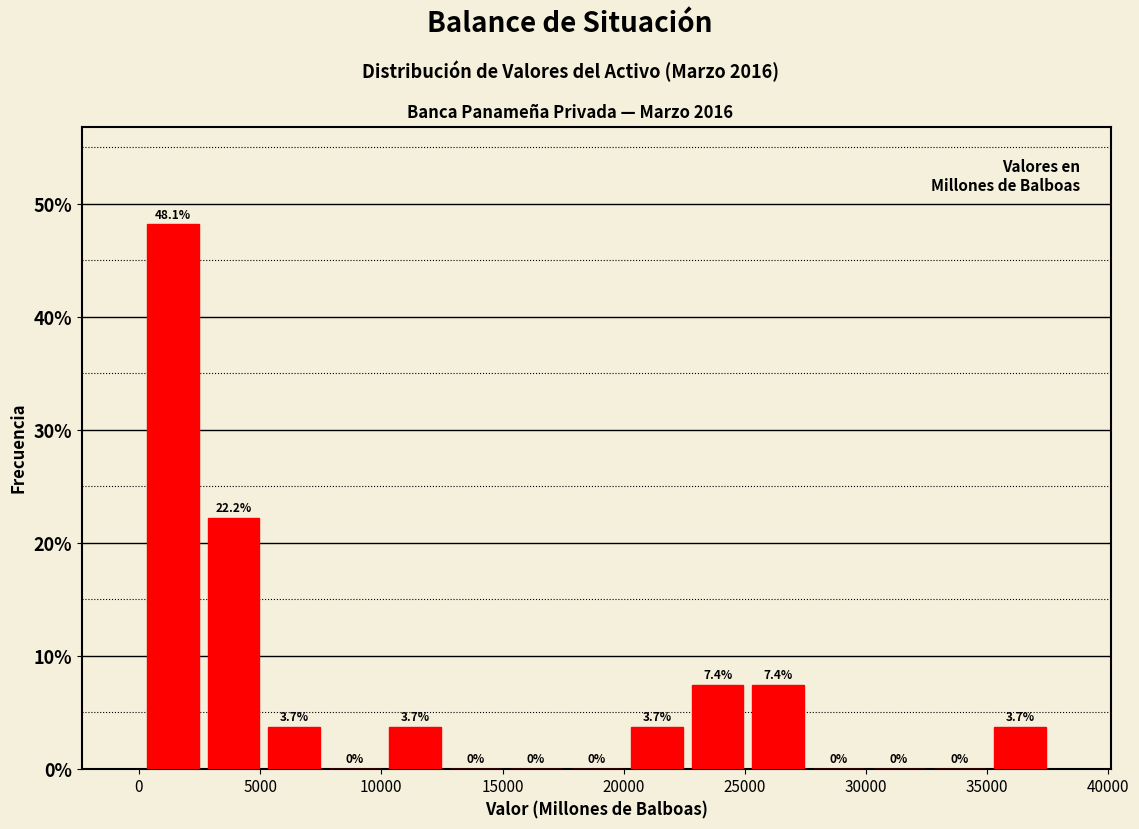

Reading left to right, transcribe this chart: for each bar, give the range it covers on the x-axis and its height. The bar edges are not printed on the chart, so give them approximately, as read against the axis.

0 to 2500: 48.1
2500 to 5000: 22.2
5000 to 7500: 3.7
7500 to 10000: 0.0
10000 to 12500: 3.7
12500 to 15000: 0.0
15000 to 17500: 0.0
17500 to 20000: 0.0
20000 to 22500: 3.7
22500 to 25000: 7.4
25000 to 27500: 7.4
27500 to 30000: 0.0
30000 to 32500: 0.0
32500 to 35000: 0.0
35000 to 37500: 3.7